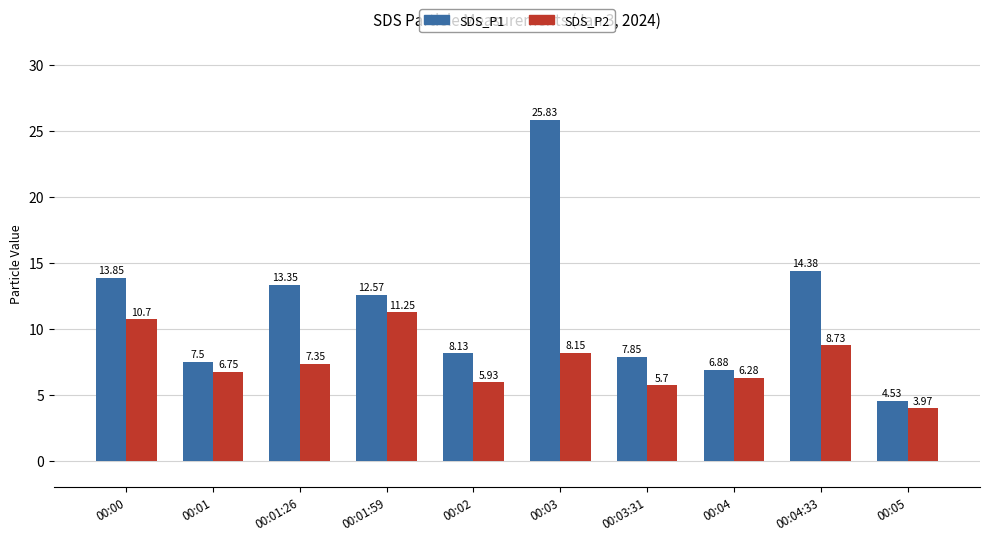

What is the label of the 6th bar from the left?

00:03